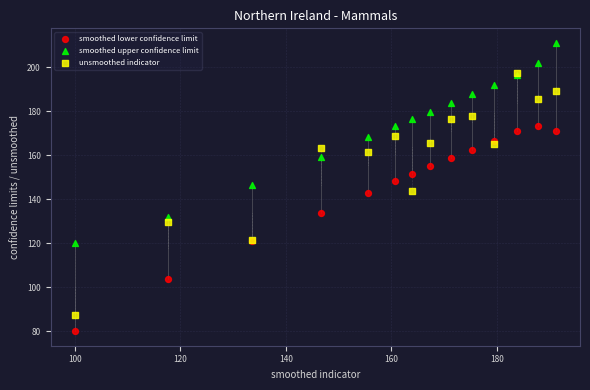

Which series has the largest Y range (max minus min)?

unsmoothed indicator